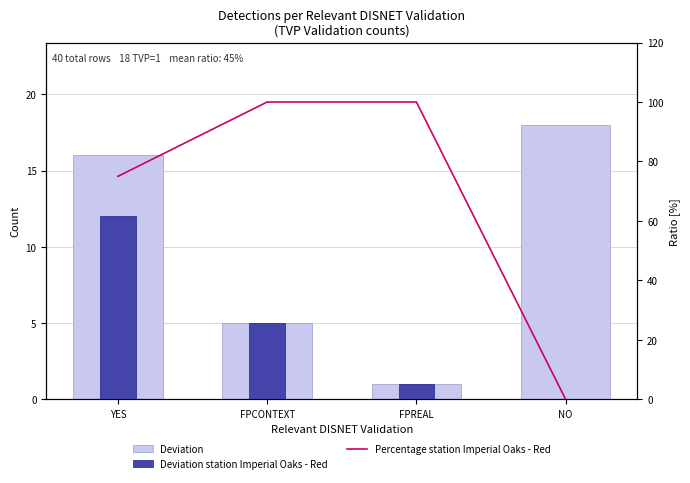

Is it true that Deviation station Imperial Oaks - Red equals 12 at YES?

True